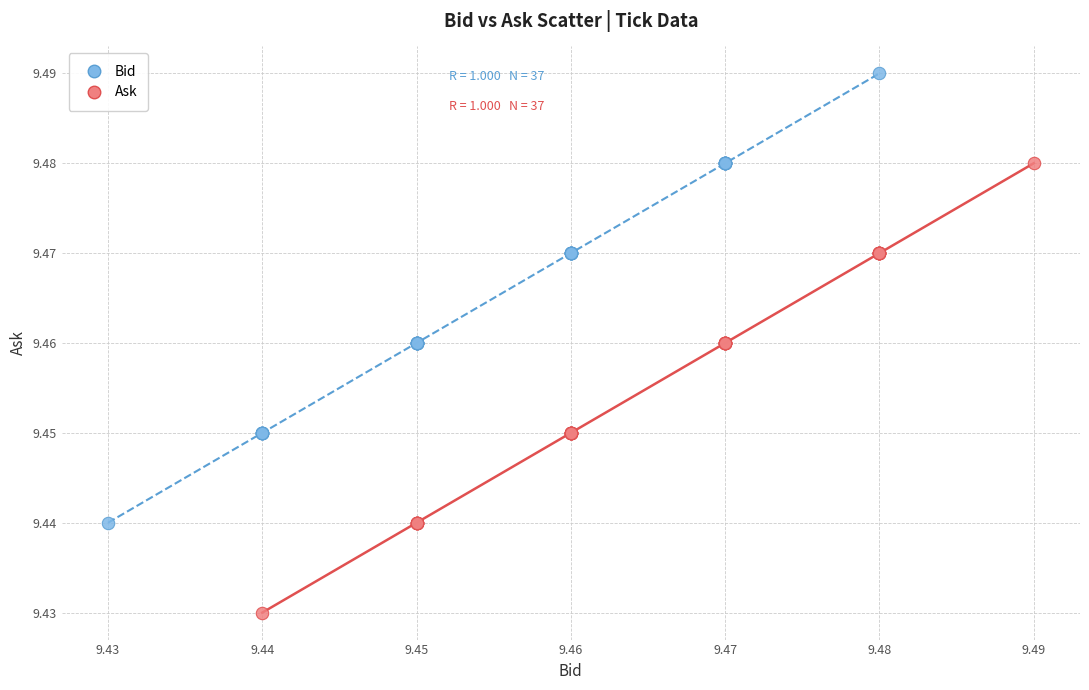

Which series reaches the maximum Y coordinate?

Bid